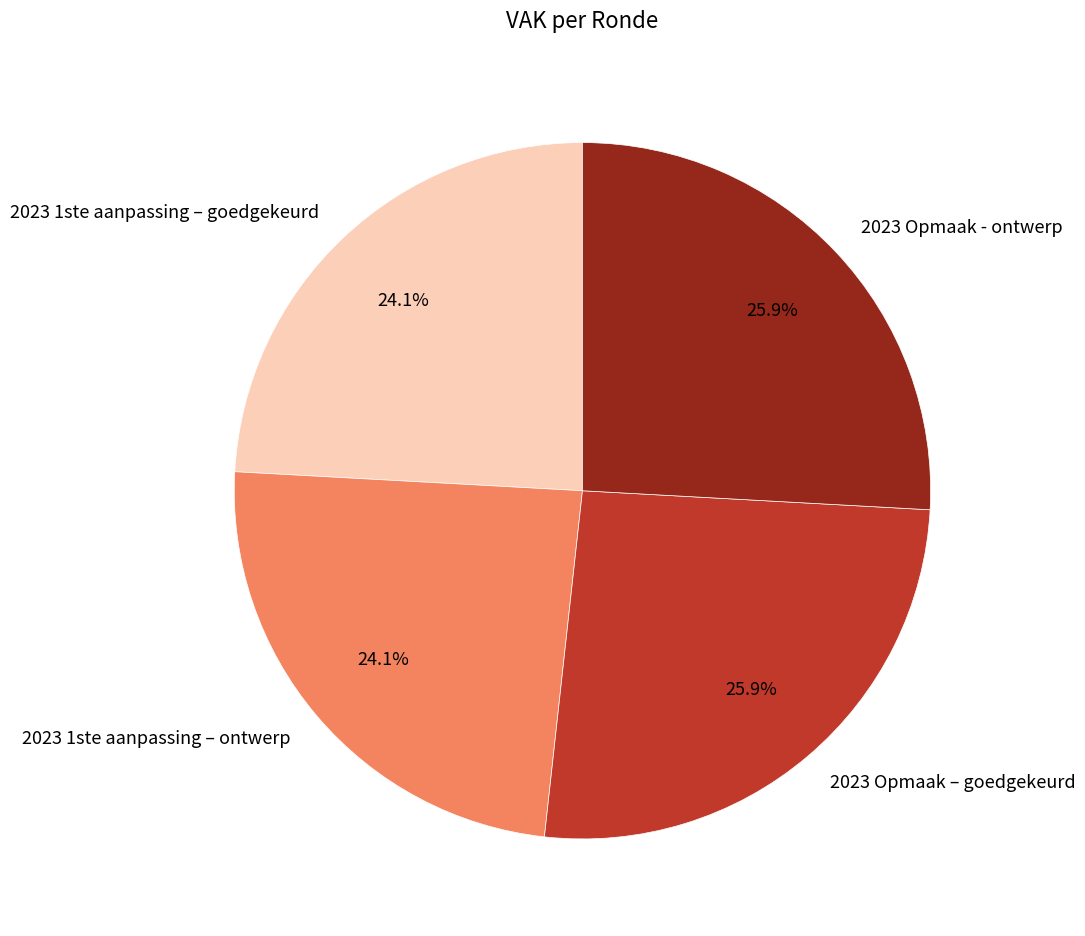

Is there a majority slice in this chart?

No